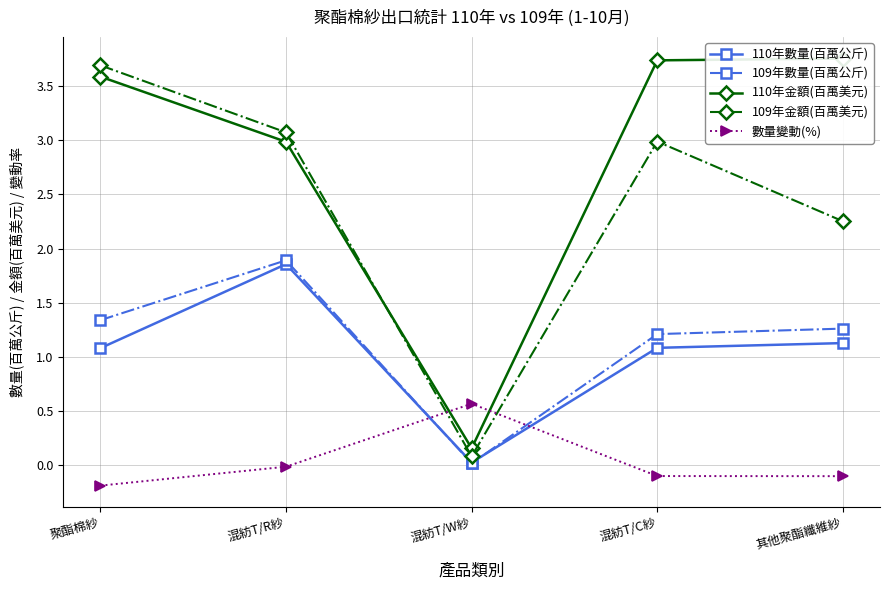

What is the difference between the maximum and minimum values in the 數量變動(%) series?

0.8